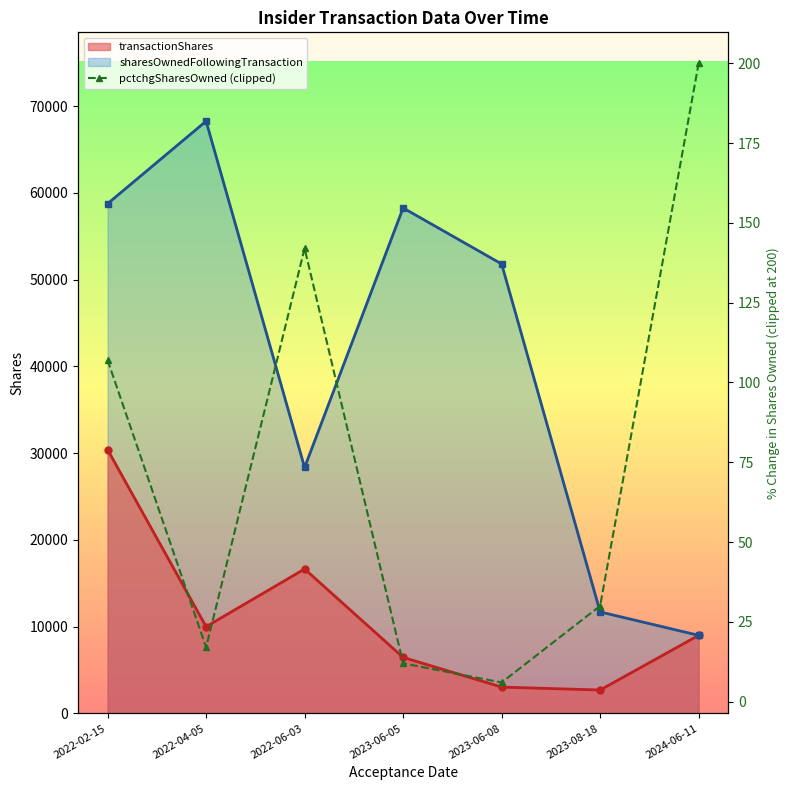

What is the value of the transactionShares point at the 3rd from the left?

16648